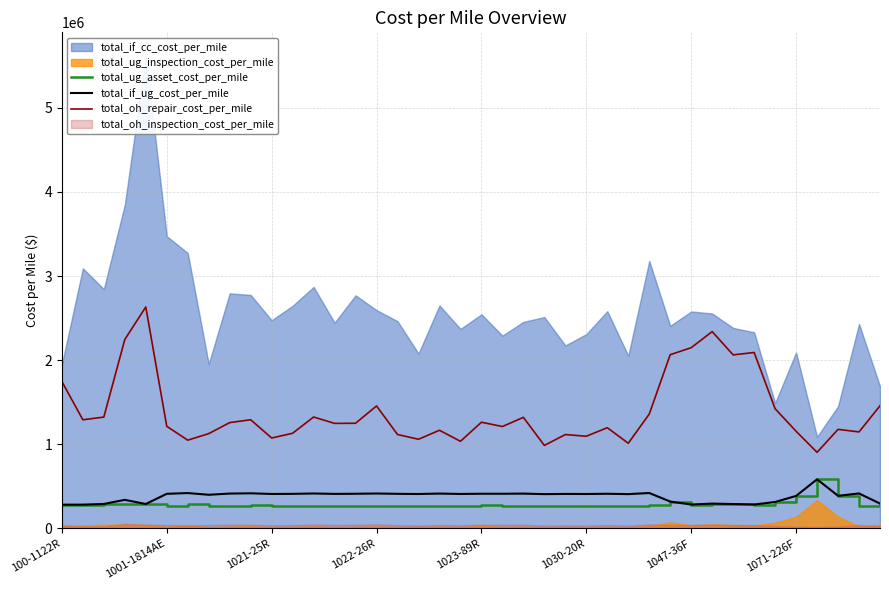

True or false: total_oh_repair_cost_per_mile and total_if_ug_cost_per_mile cross at least once.

False